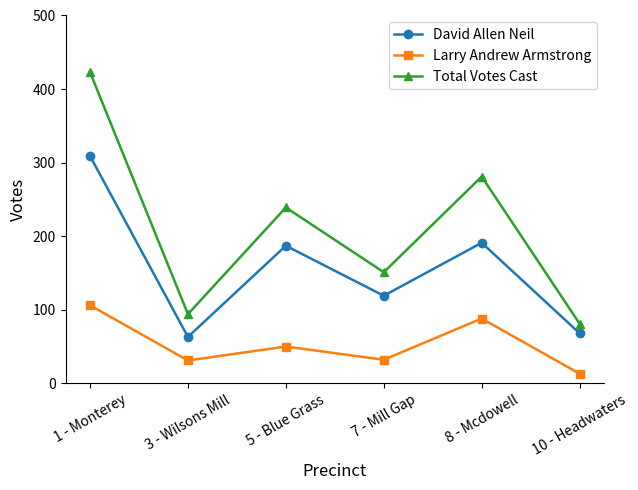

What is the smallest value displayed?

13